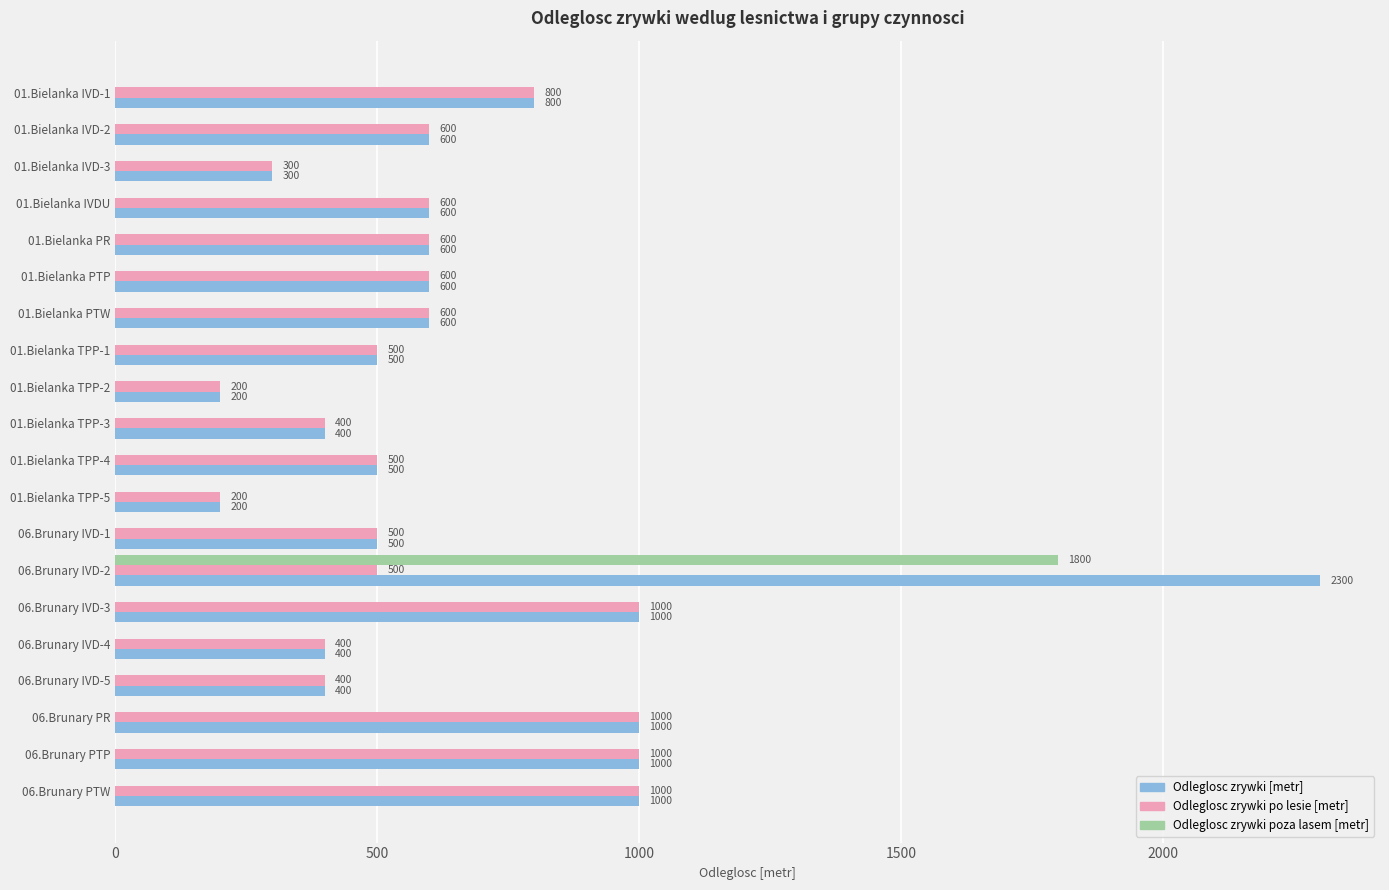

How many values in Odleglosc zrywki poza lasem [metr] are above zero?

1